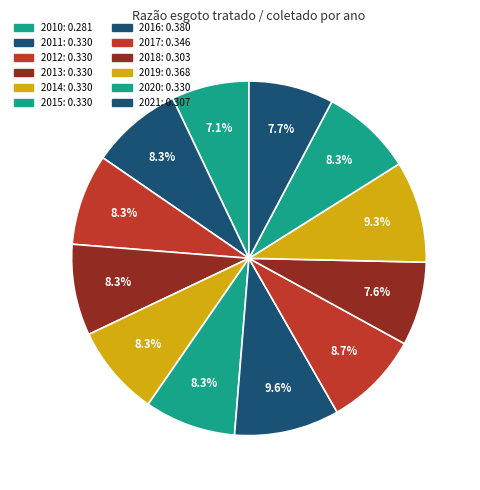

What percentage is the 2021 slice, to the nearest percent?

8%